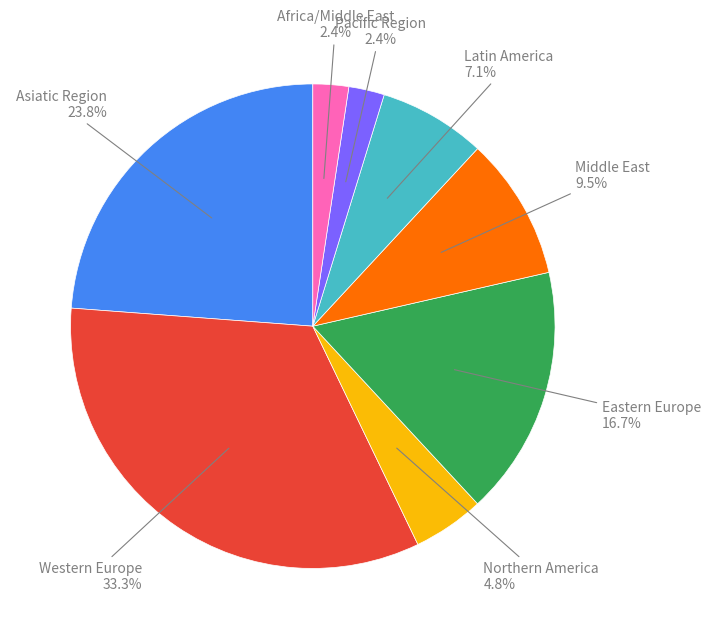

Is there a majority slice in this chart?

No